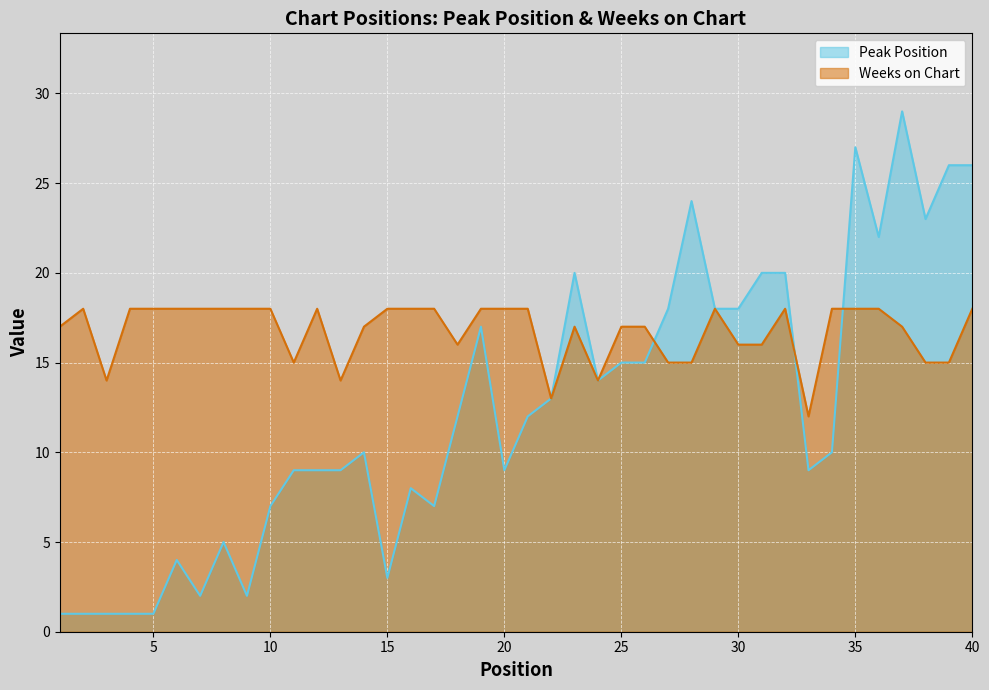

Count the number of categories in the chart.

40